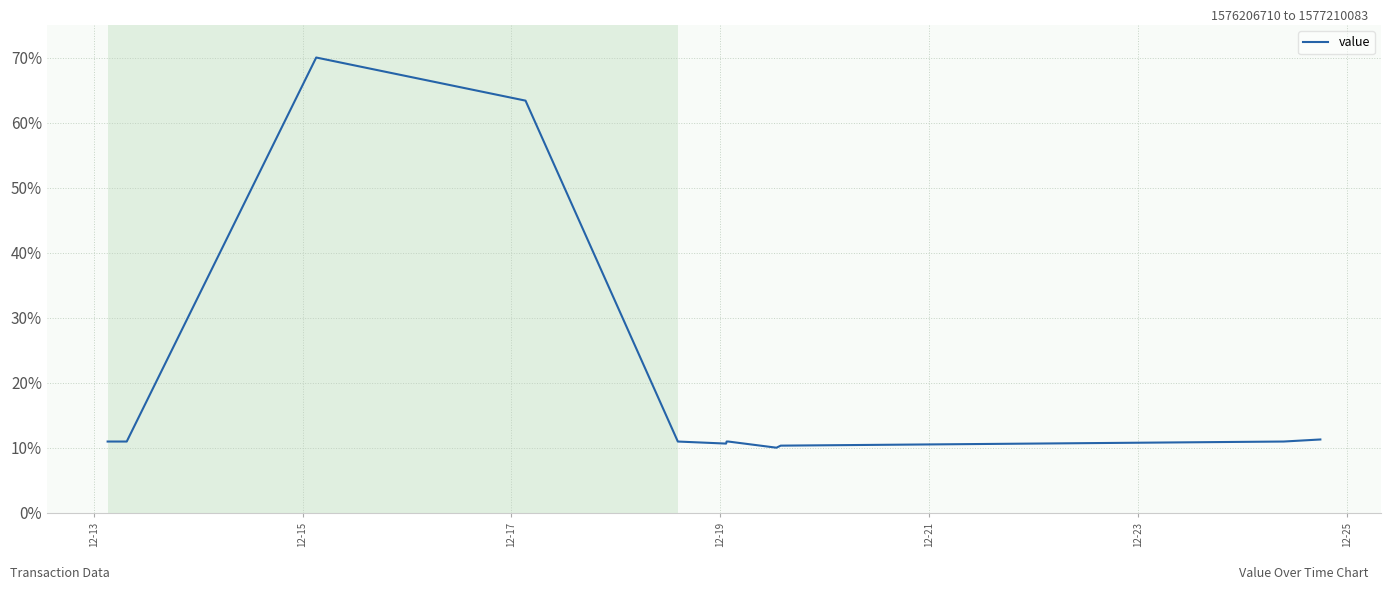

What is the maximum value shown in the chart?

70.0